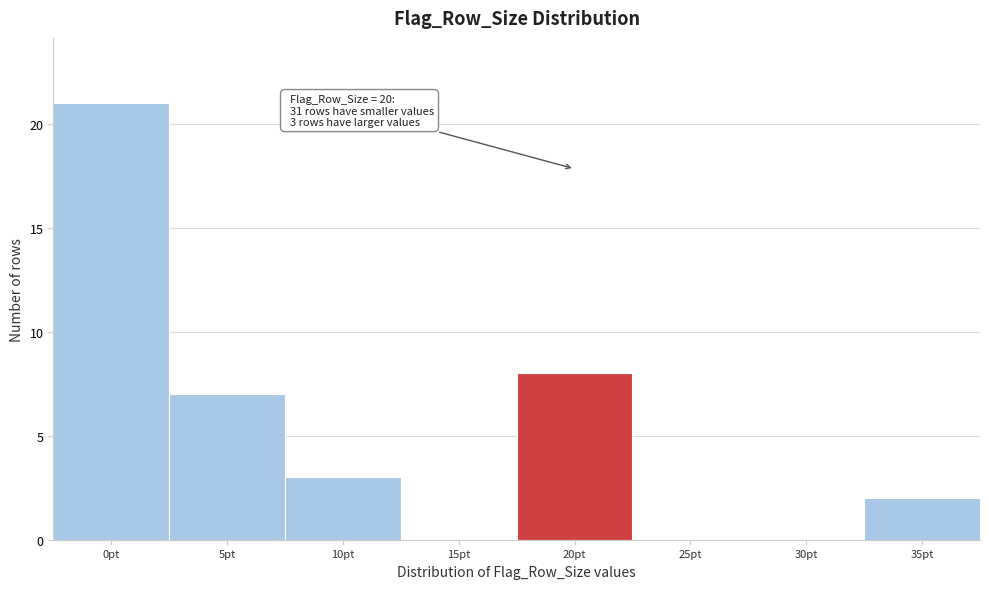

Reading right to left, what are all the values shown in this chart?

35pt=2	30pt=0	25pt=0	20pt=8	15pt=0	10pt=3	5pt=7	0pt=21